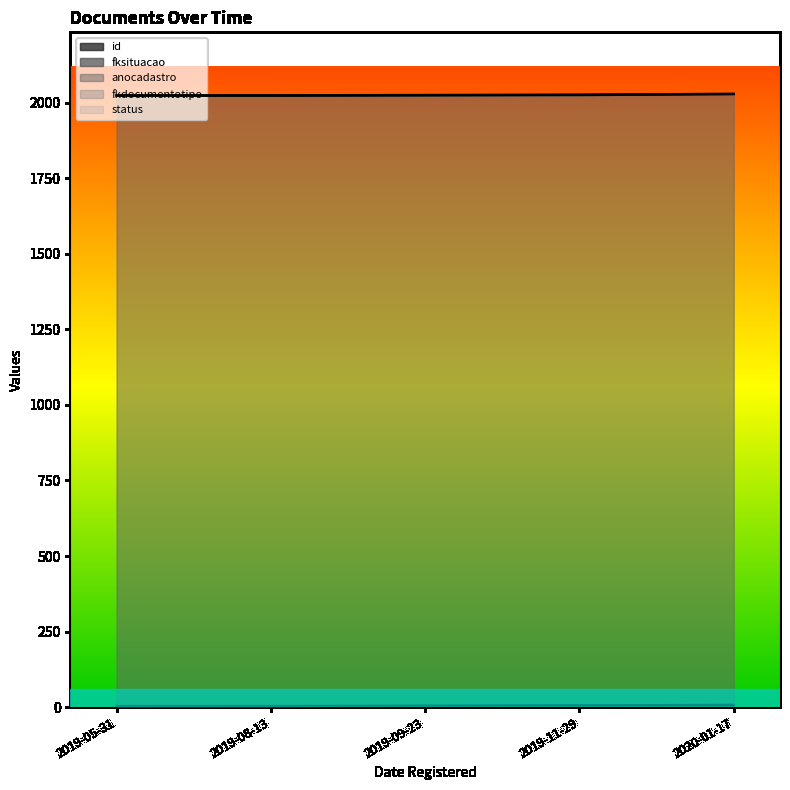

What is the average value of the fksituacao series?

1